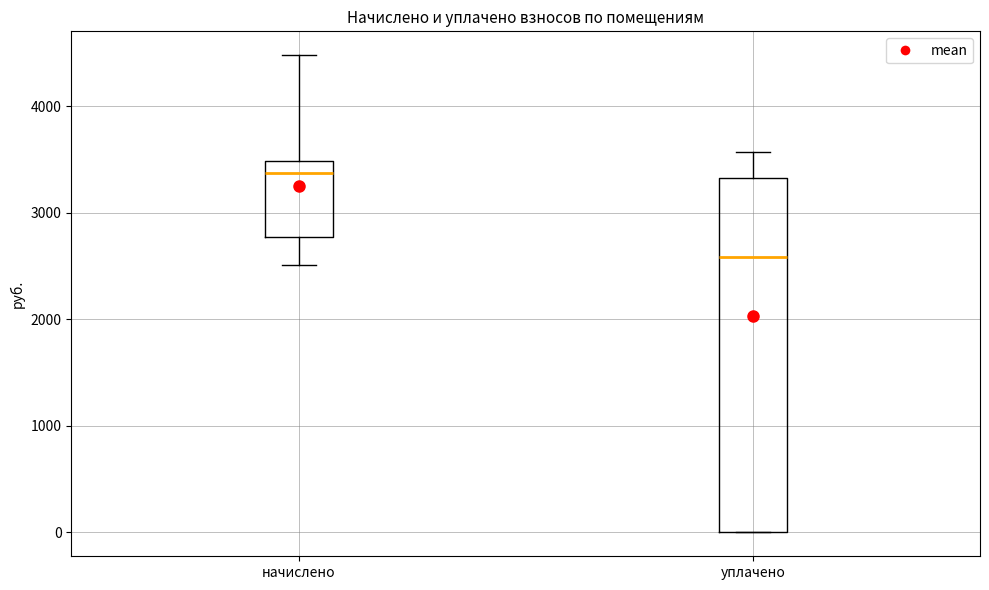

Which box is the tallest, from its lower edge to its upper edge?

уплачено